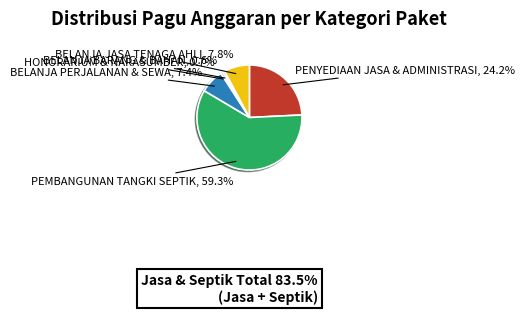

Is there a majority slice in this chart?

Yes